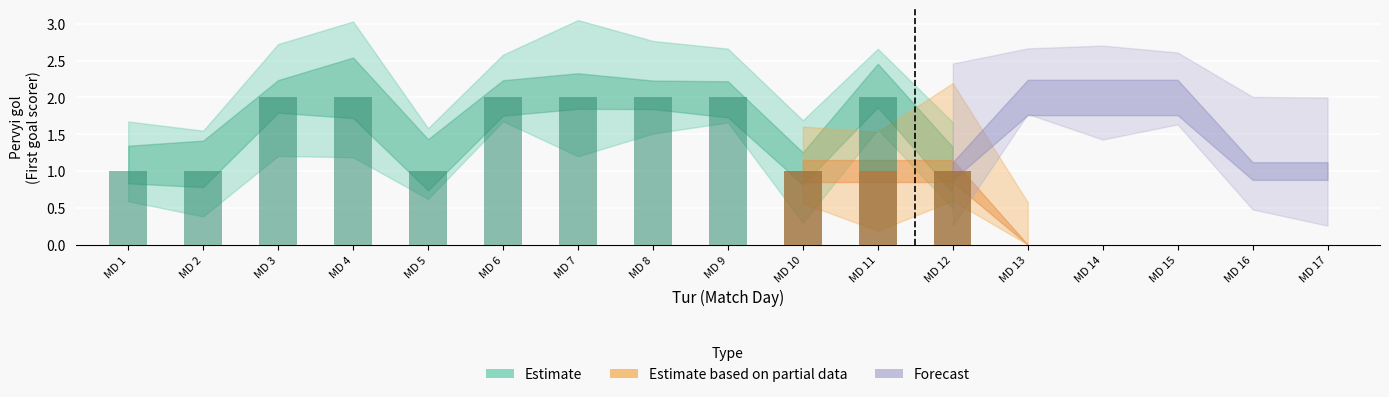

Rank the series at 5 from highest to lowest value.

Pervyi_gol_estimate, Pervyi_gol_partial, Pervyi_gol_forecast